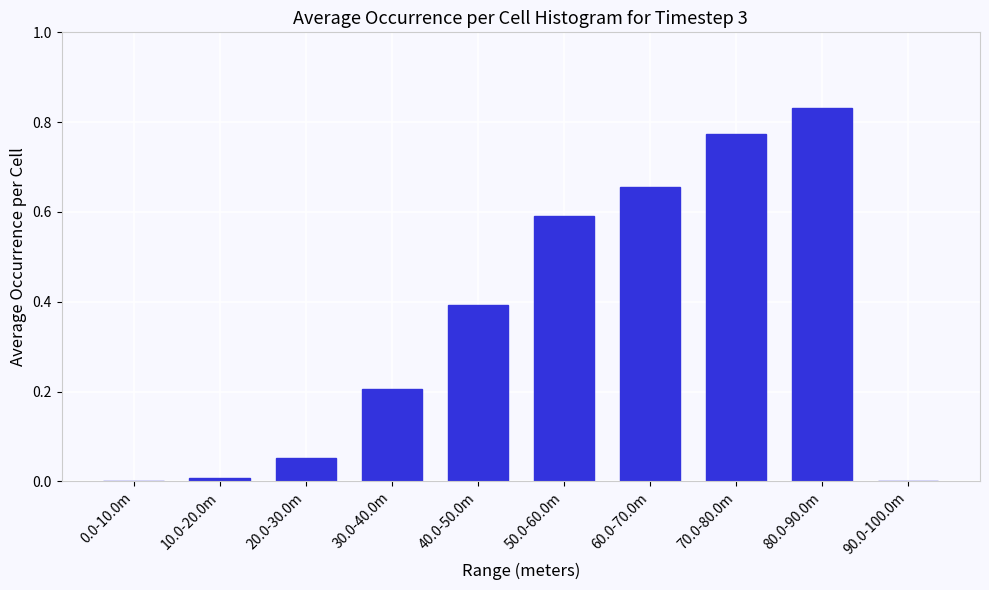

What is the change in value from 30.0-40.0m to 40.0-50.0m?

+0.2